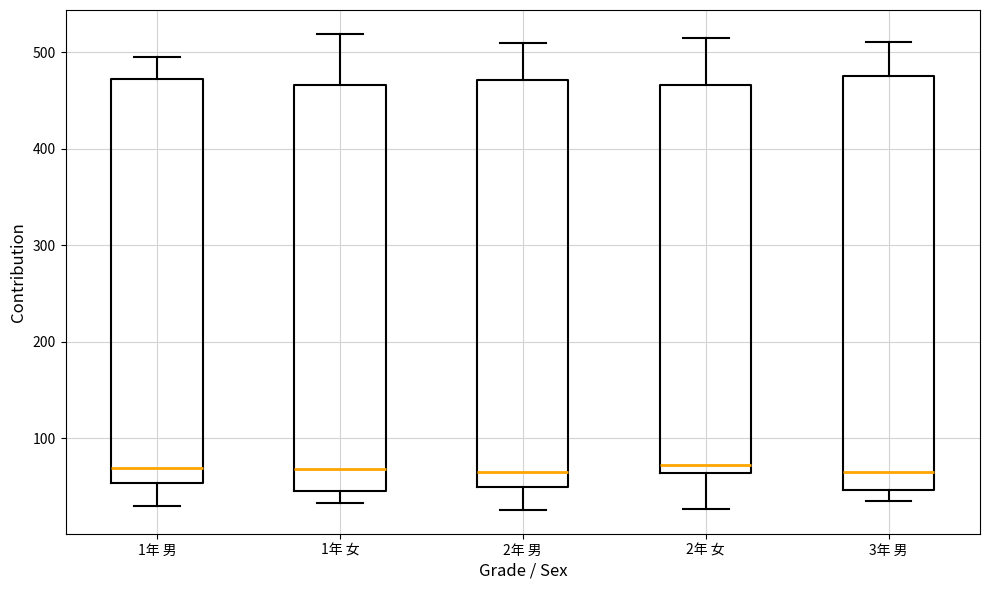

Reading left to right, transcribe this box plot: for each box, give where its median line is, the range the box spans, and where its two whiskers end, as read against the y-axis. The values are not printed on the chart, so give them approximately, as read against the axis.

1年 男: median 70, box 50 to 470, whiskers 30 to 500
1年 女: median 70, box 50 to 470, whiskers 30 to 520
2年 男: median 70, box 50 to 470, whiskers 30 to 510
2年 女: median 70, box 60 to 470, whiskers 30 to 520
3年 男: median 70, box 50 to 480, whiskers 40 to 510